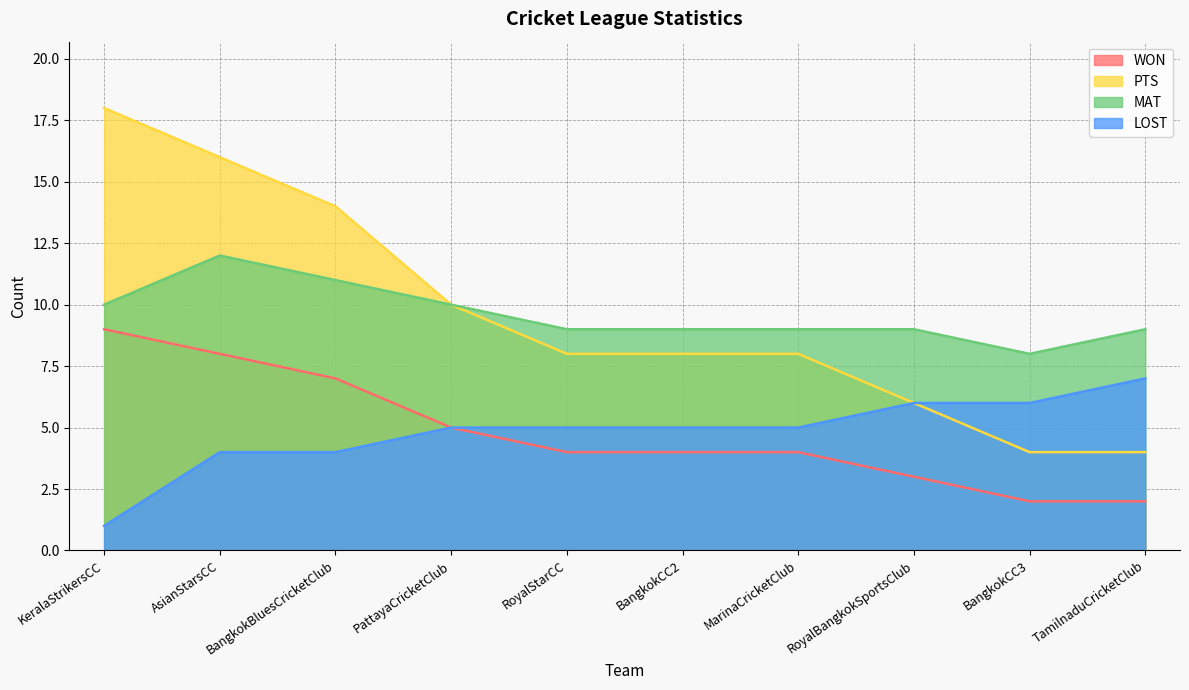

What is the difference between the highest and lowest values at KeralaStrikersCC?

17